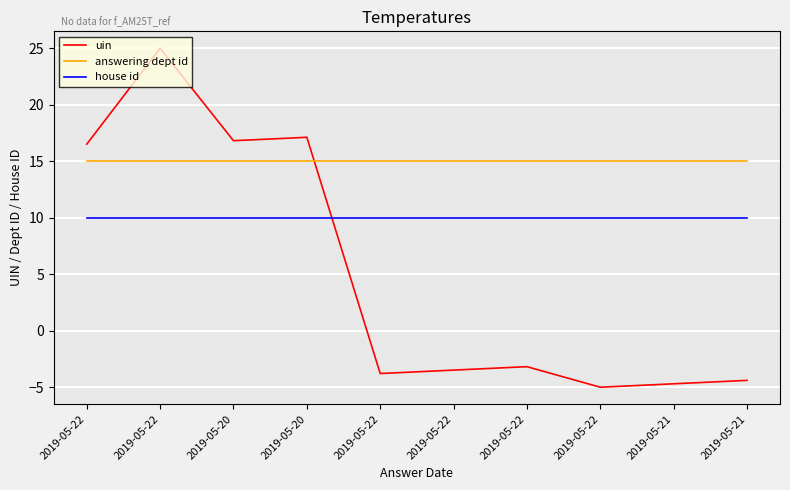

Rank the series at 2019-05-22 from lowest to highest value.

house id, answering dept id, uin